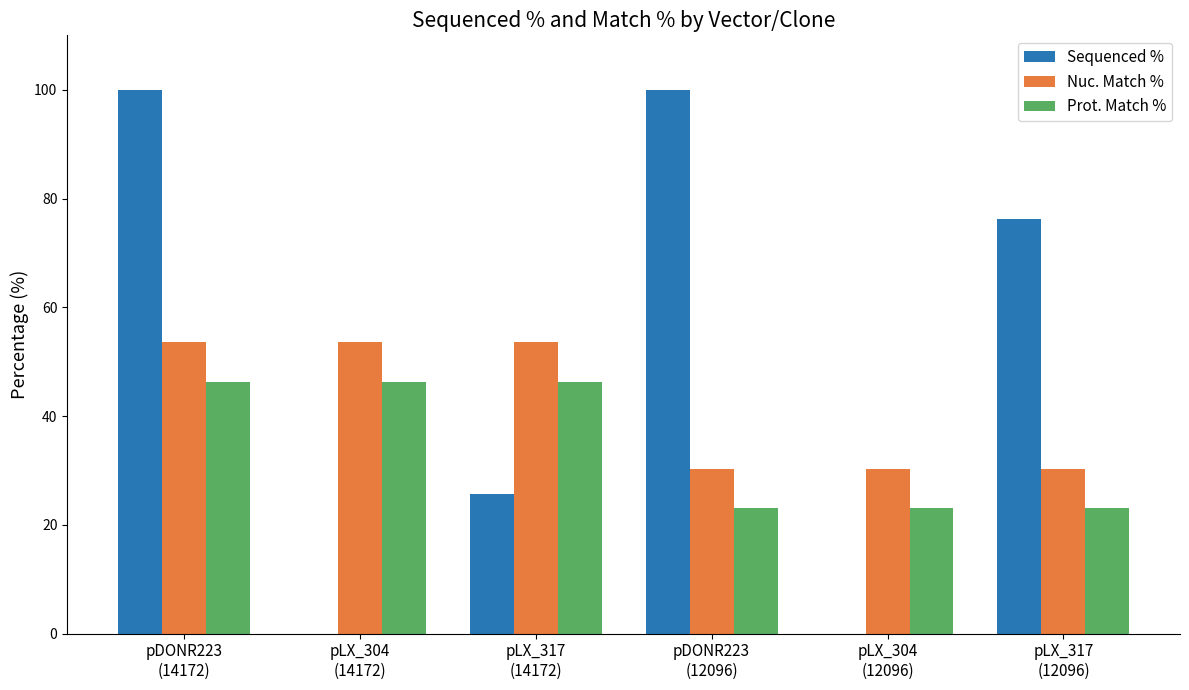

Count the number of categories in the chart.

6